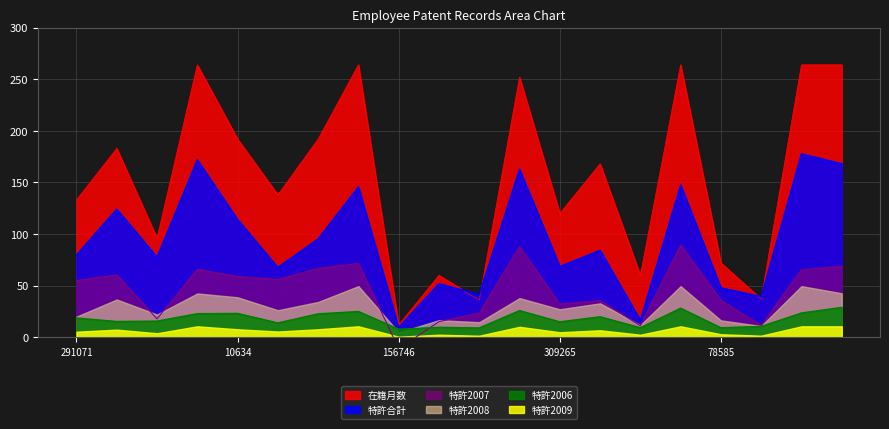

What are all the series names shown in the legend?

在籍月数, 特許合計, 特許2007, 特許2008, 特許2006, 特許2009